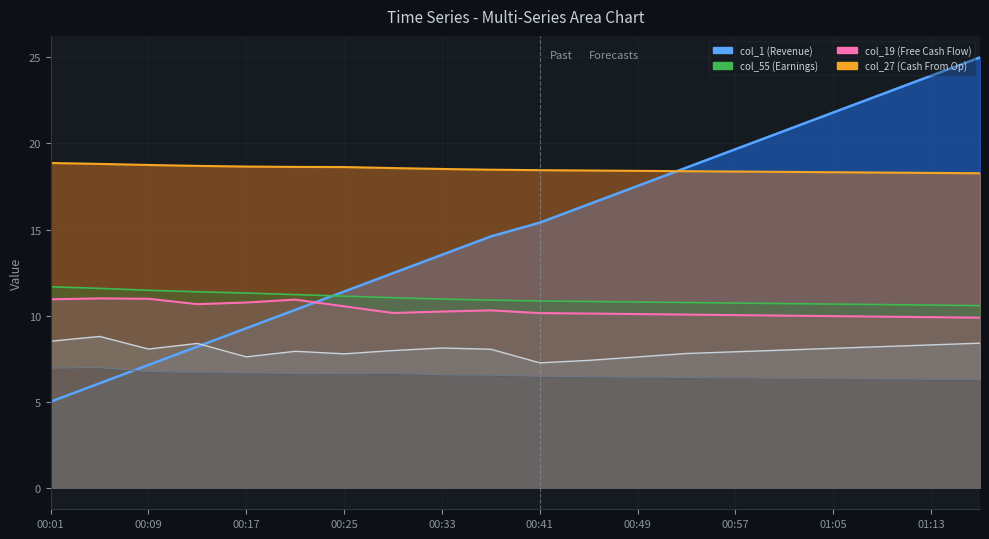

Is the value of col_61 at 01:09 greater than the value of col_1 at 00:29?

No